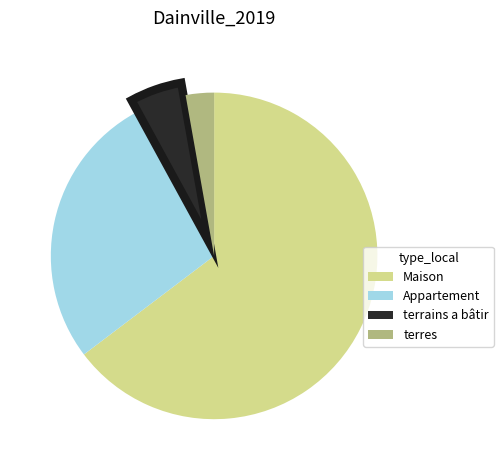

Count the number of slices in the pie.

4